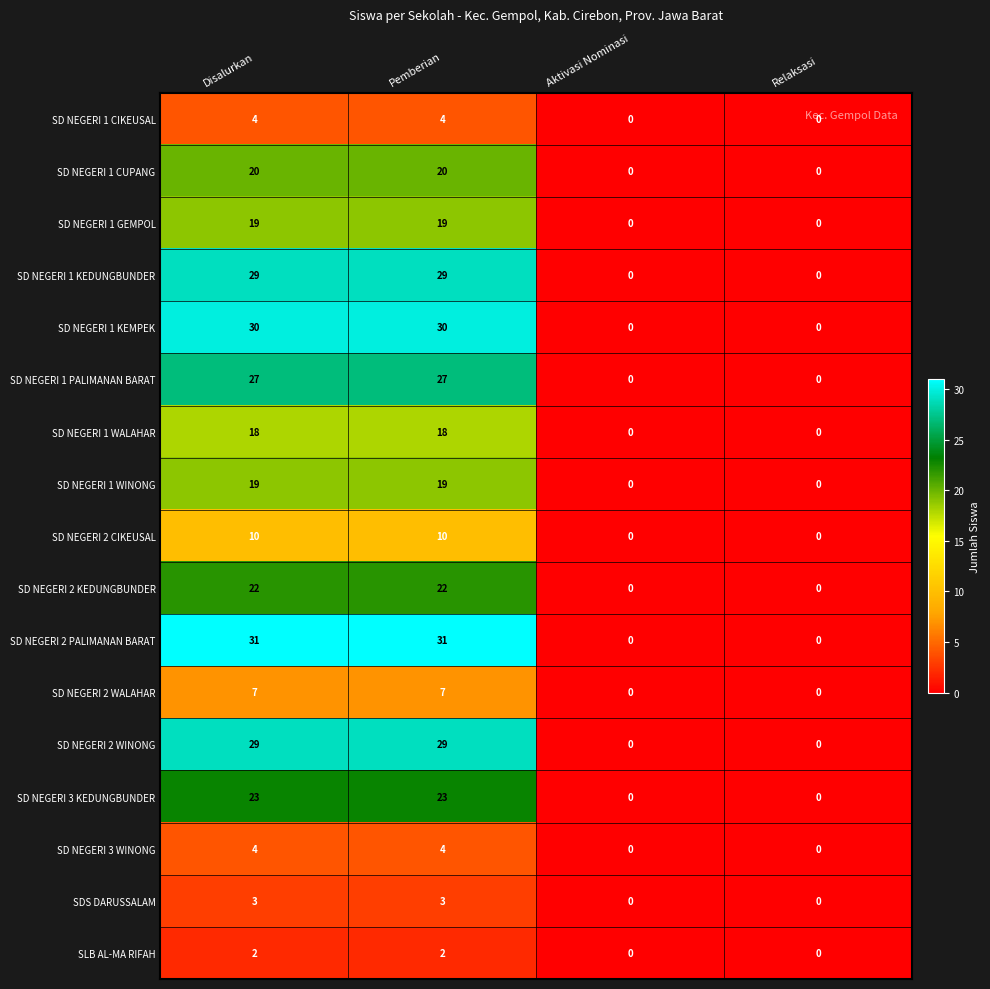

The value of SD NEGERI 1 WALAHAR at Relaksasi is 0. True or false?

True